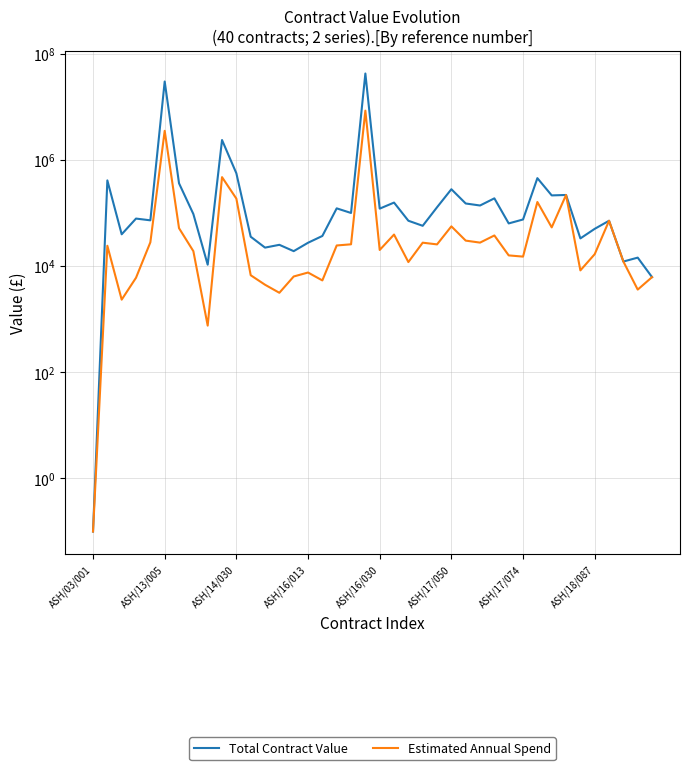

What position from the left is ASH/14/030?

11